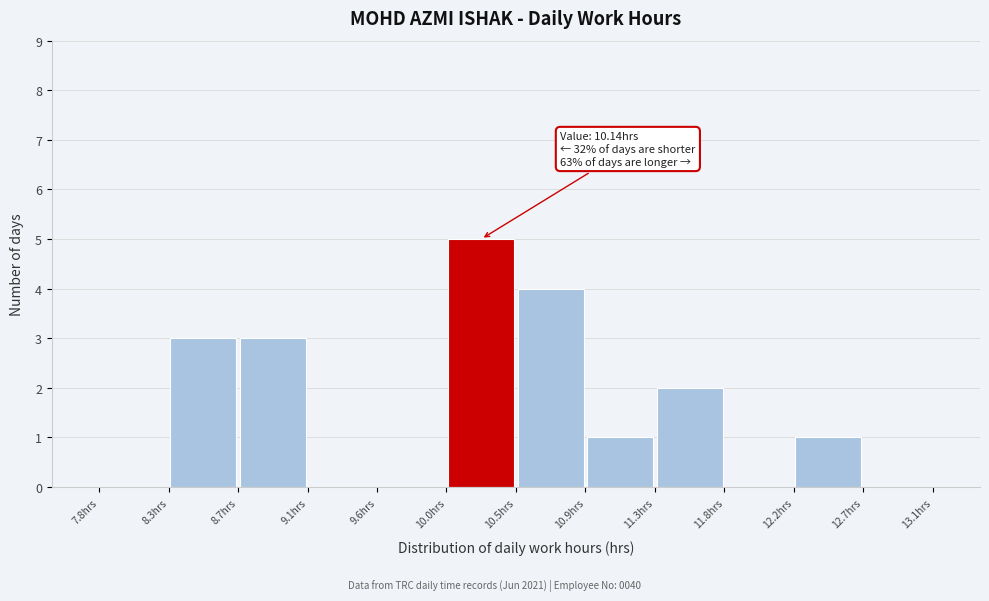

Which range on the x-axis has the tallest bar?

10.00 to 10.45